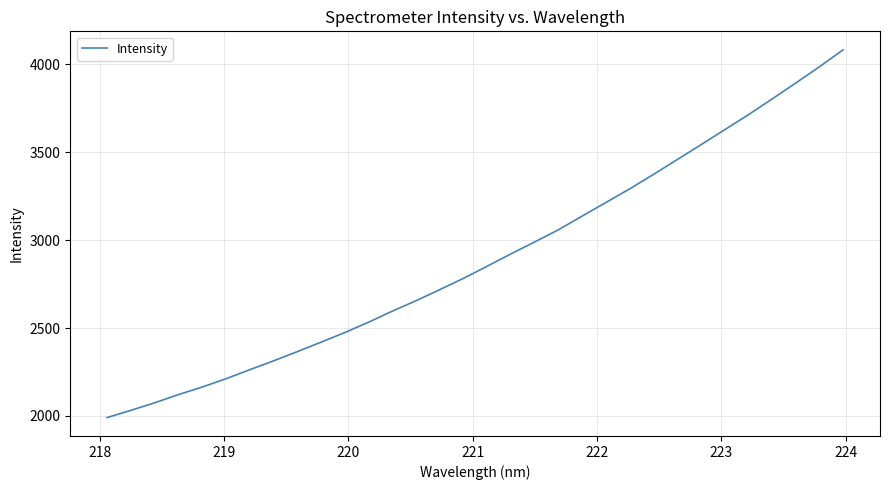

What is the greatest value displayed?

4083.7